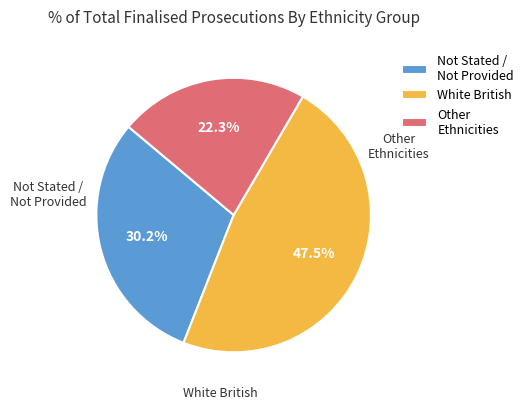

How many slices are in this pie chart?

3